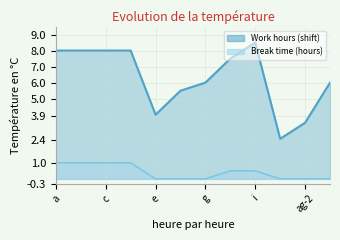

What is the maximum value shown in the chart?

8.5